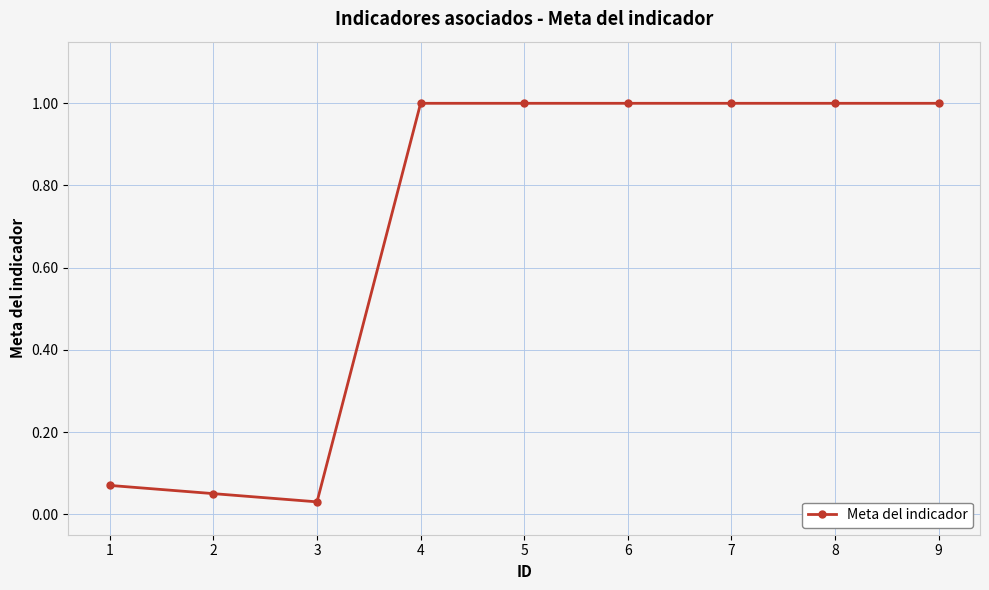

What is the difference between the second highest and minimum values?

1.0